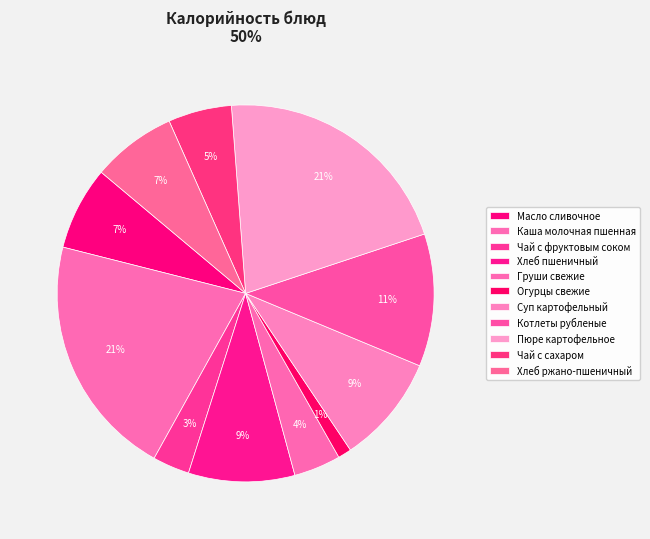

Is it true that Хлеб пшеничный is 15% of the pie?

False